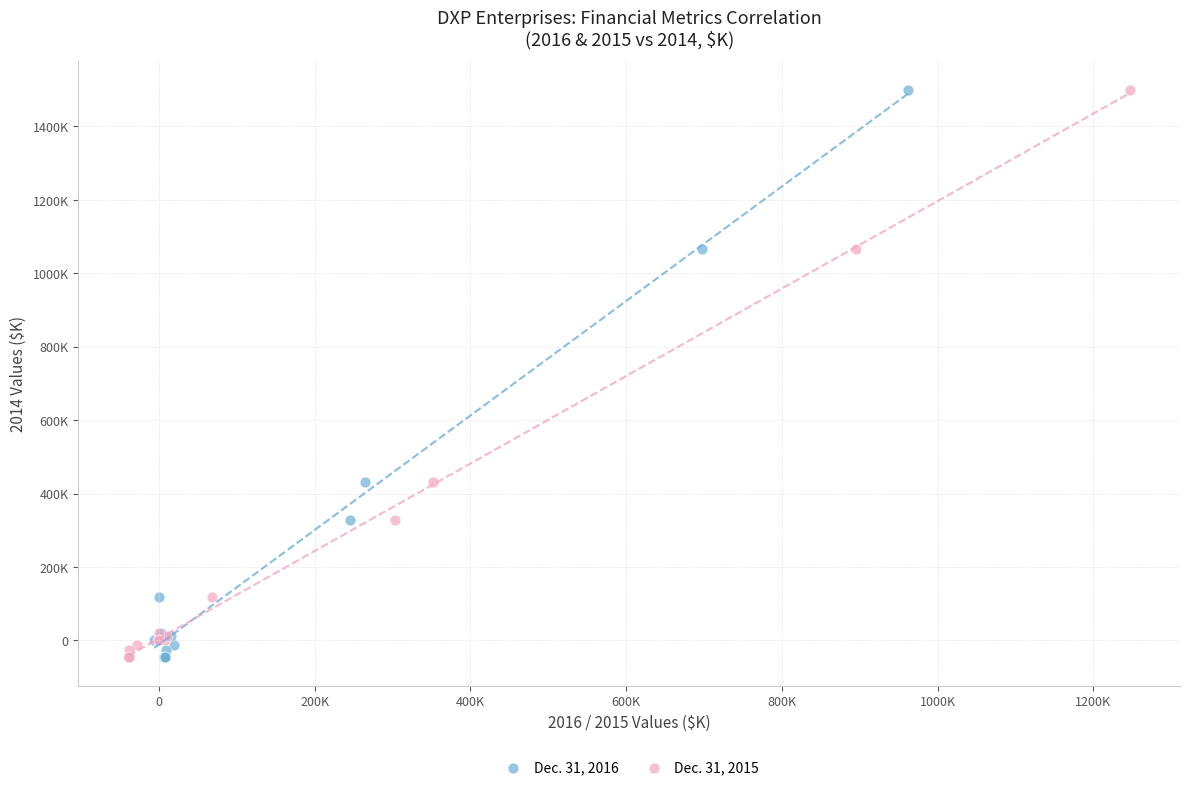

What are all the series names shown in the legend?

Dec. 31, 2016, Dec. 31, 2015